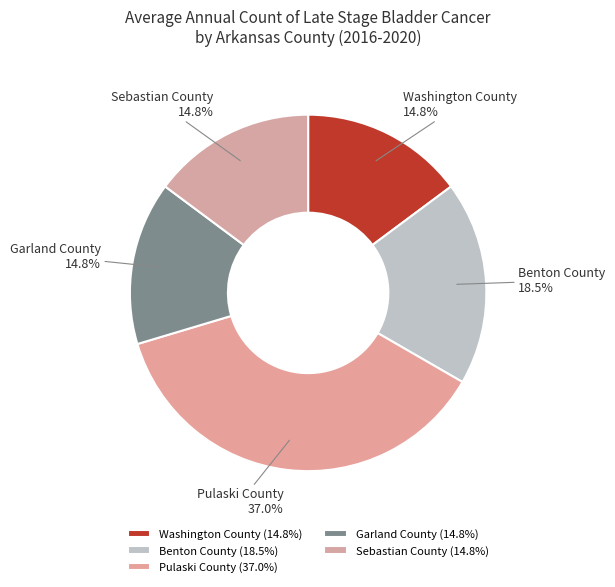

To the nearest percent, what is the average slice percentage?

20%